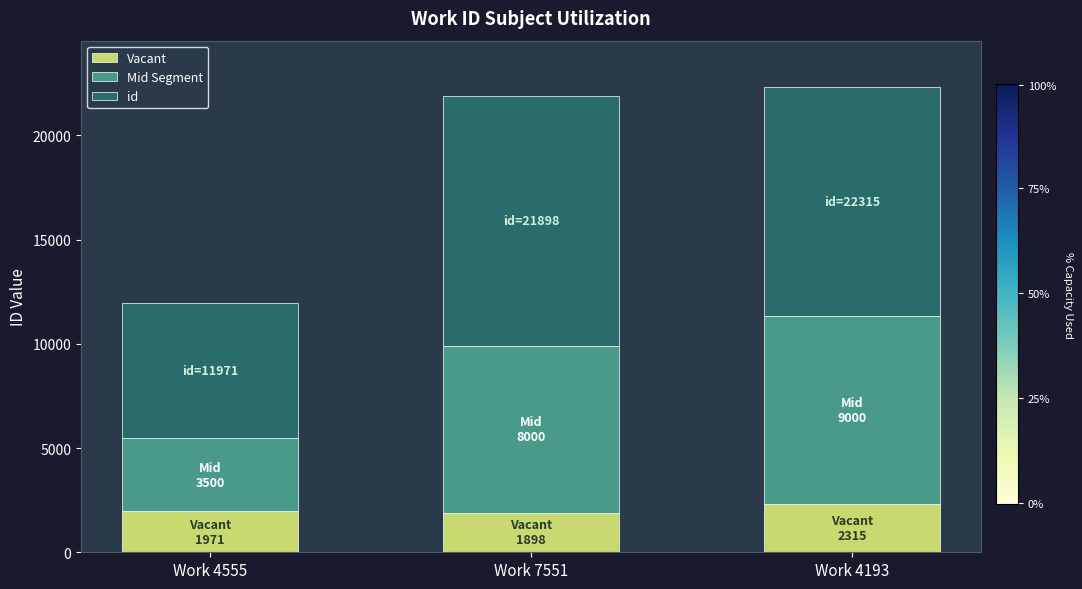

What is the total value across all series at Work 7551?

21898